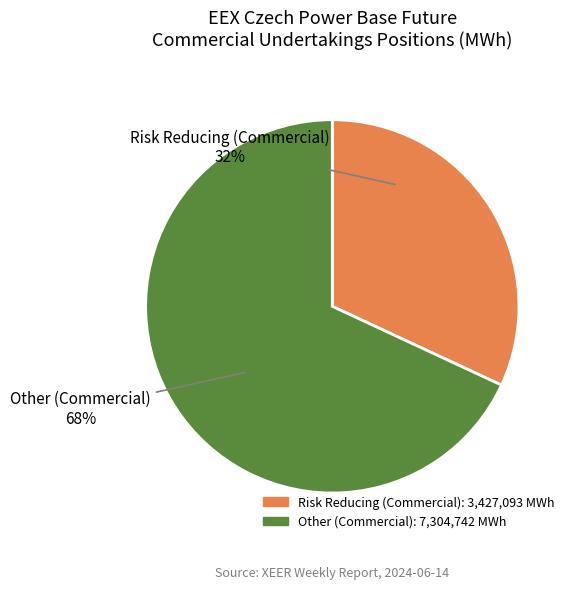

Count the number of slices in the pie.

2